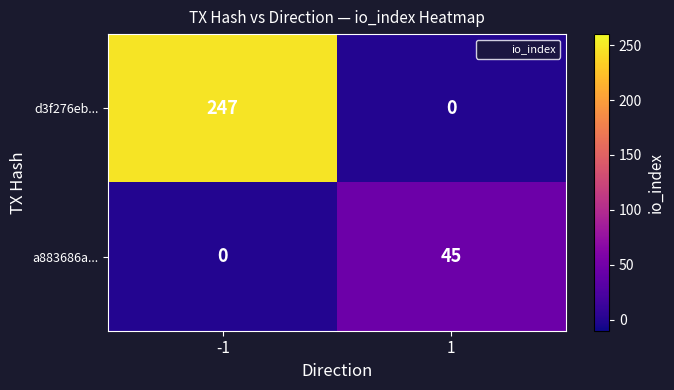

Rank the series by their maximum value, from lowest to highest.

a883686a..., d3f276eb...